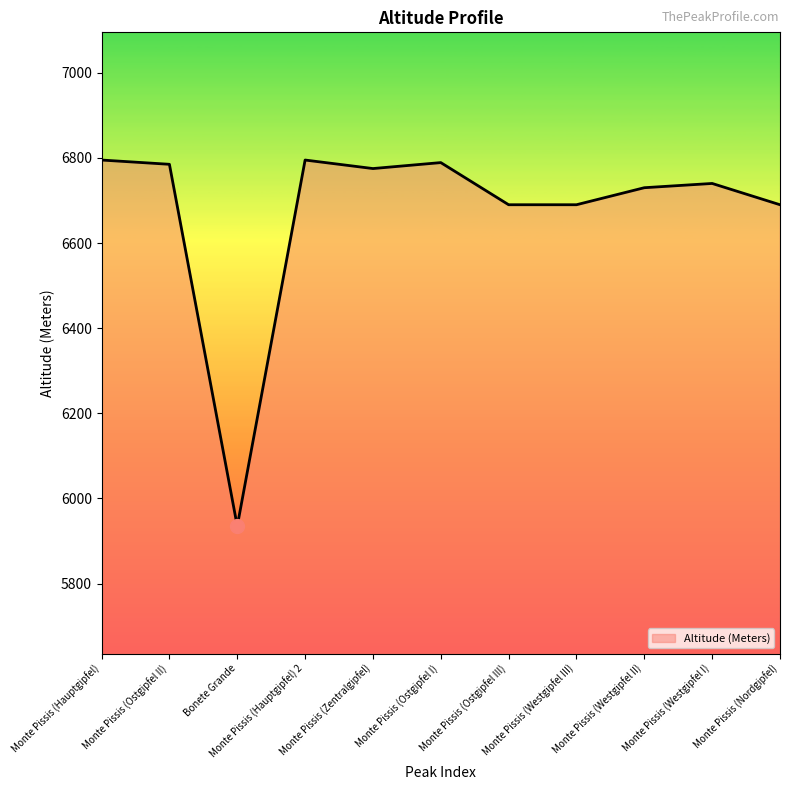

True or false: the data shows 6775 at Monte Pissis (Zentralgipfel).

True